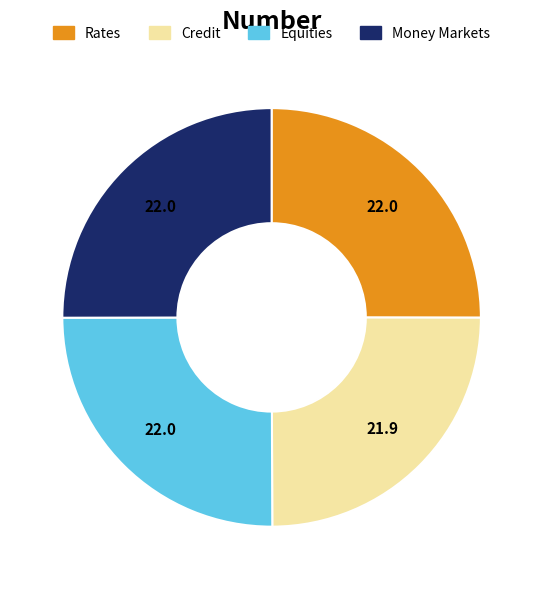

How many segments does this pie chart have?

4